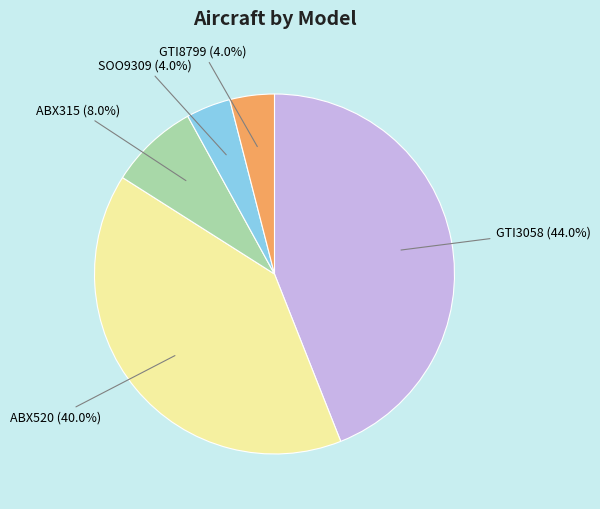

To the nearest percent, what portion does GTI3058 represent?

44%